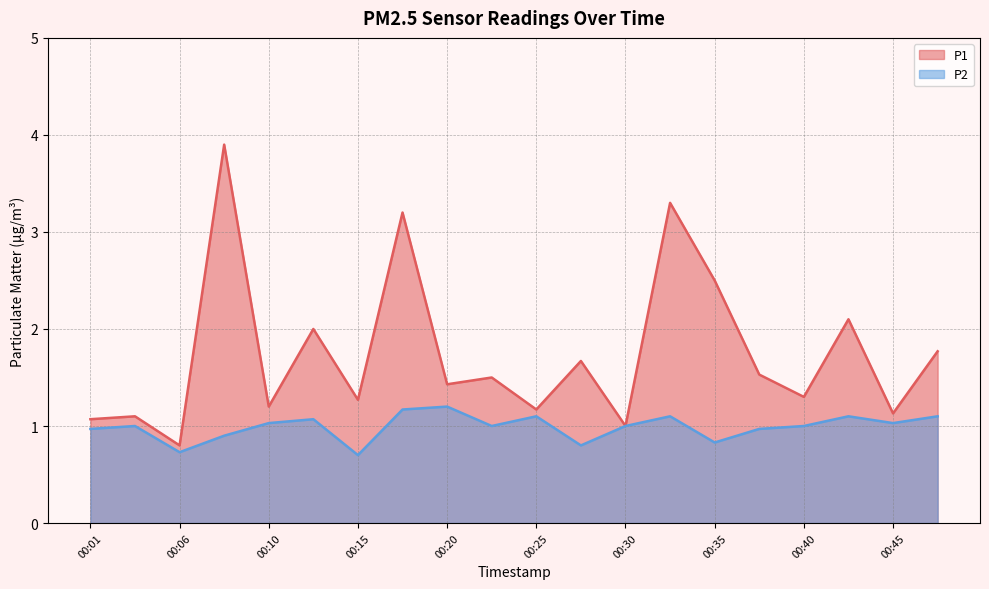

What is the sum of the P2 values at 00:30 and 00:35?

1.8